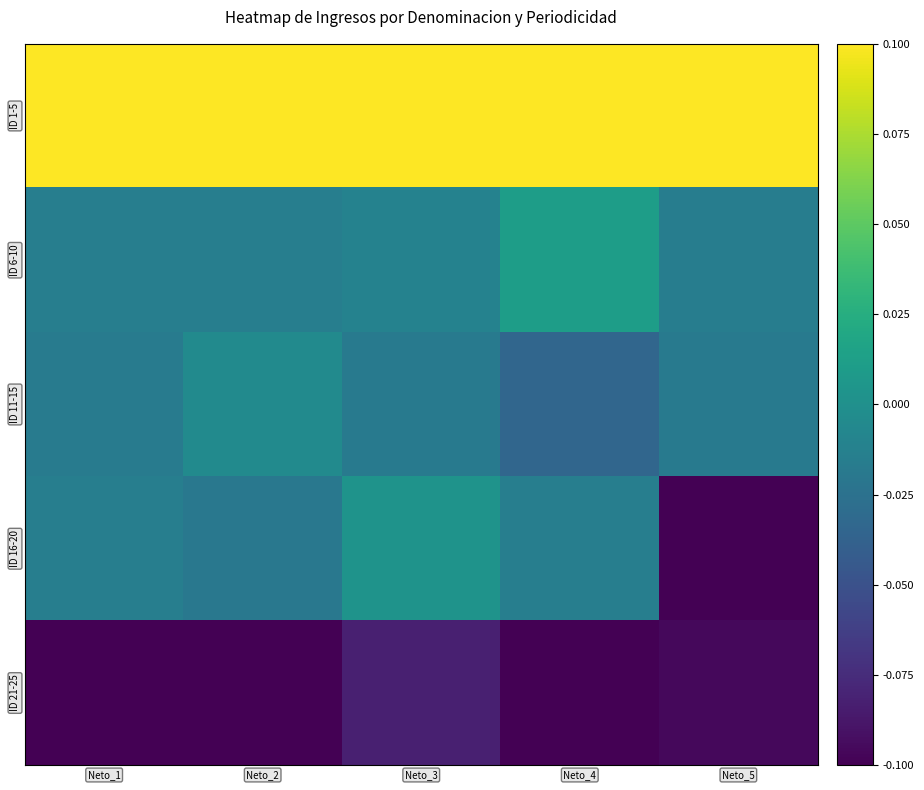

Reading left to right, extract all data points from this chart.

ID 1-5: Neto_1=0.1	Neto_2=0.1	Neto_3=0.1	Neto_4=0.1	Neto_5=0.1
ID 6-10: Neto_1=-0.0	Neto_2=-0.0	Neto_3=-0.0	Neto_4=0.0	Neto_5=-0.0
ID 11-15: Neto_1=-0.0	Neto_2=-0.0	Neto_3=-0.0	Neto_4=-0.0	Neto_5=-0.0
ID 16-20: Neto_1=-0.0	Neto_2=-0.0	Neto_3=0.0	Neto_4=-0.0	Neto_5=-0.1
ID 21-25: Neto_1=-0.1	Neto_2=-0.1	Neto_3=-0.1	Neto_4=-0.1	Neto_5=-0.1